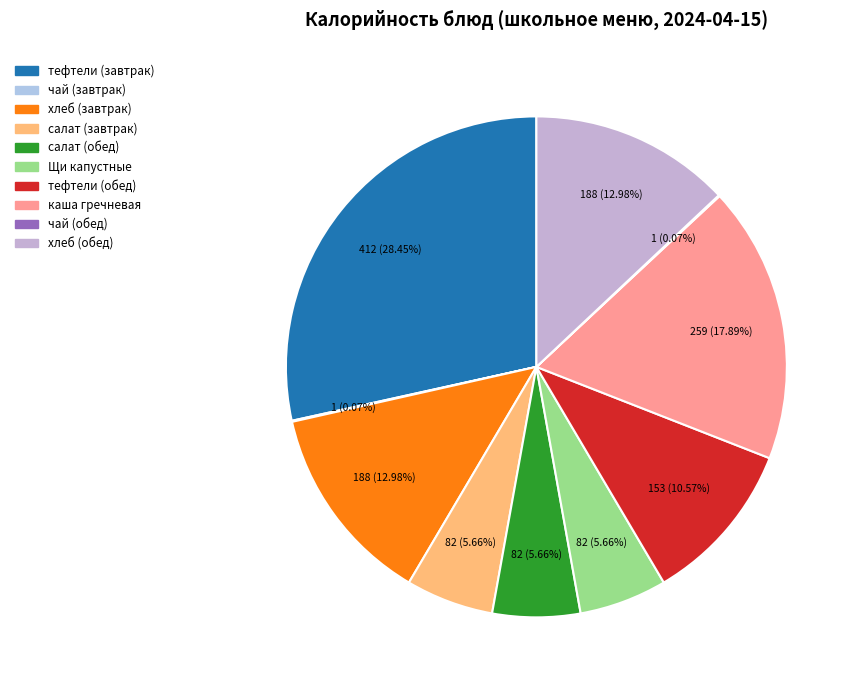

Is there a majority slice in this chart?

No